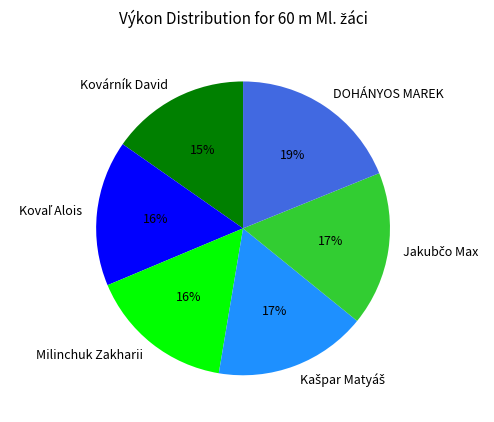

Which category has the smallest portion of the pie?

Kovárník David